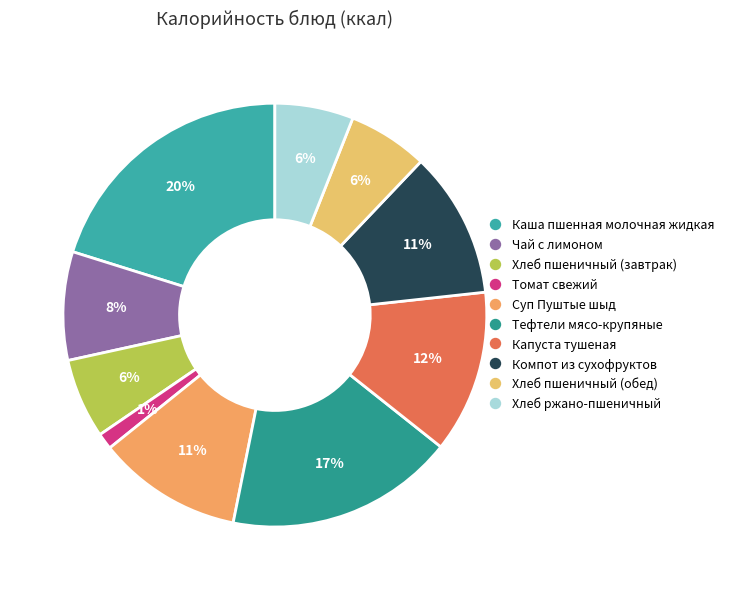

True or false: Хлеб пшеничный (завтрак) accounts for 6% of the total.

True